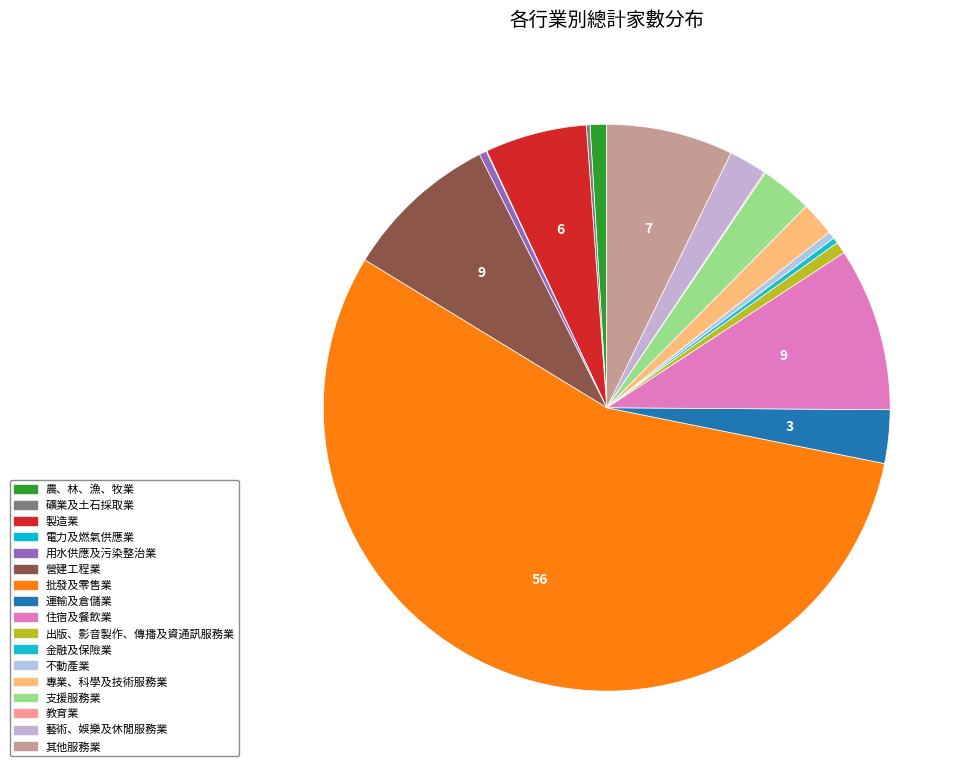

Count the number of slices in the pie.

17